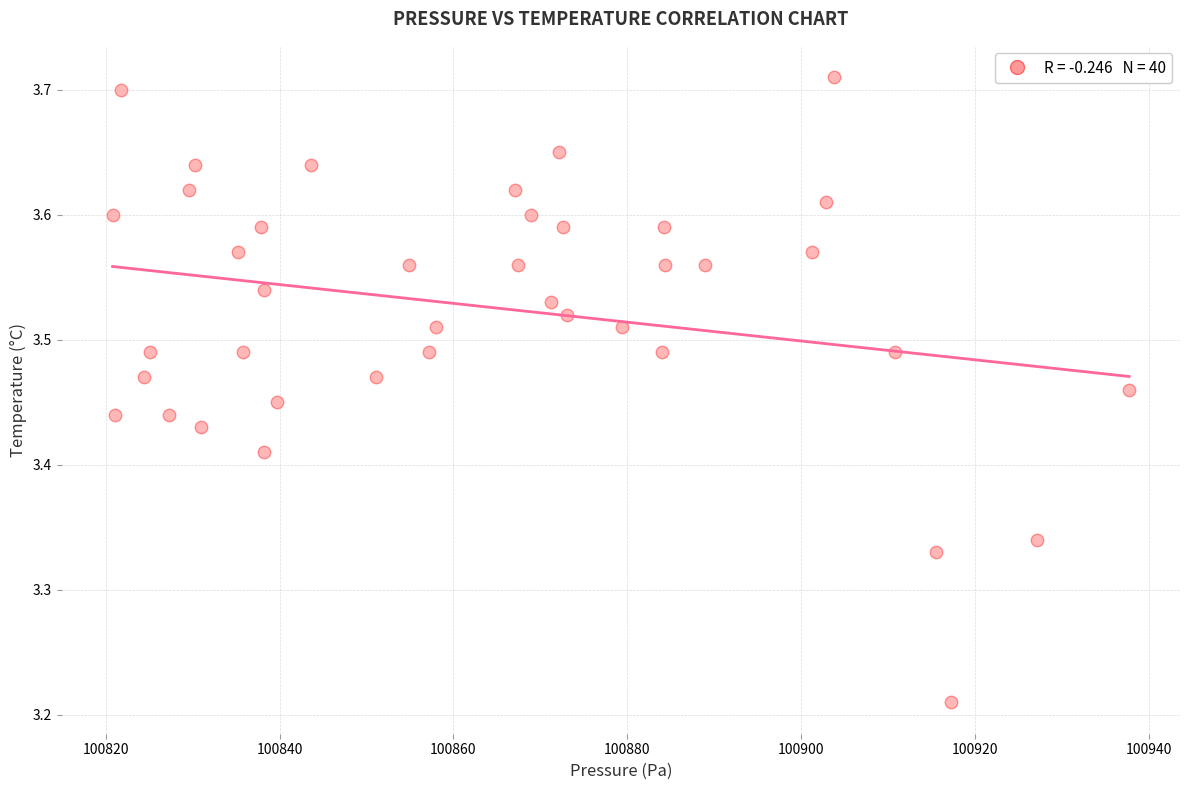

What is the range of X values (max minus min)?

117.0